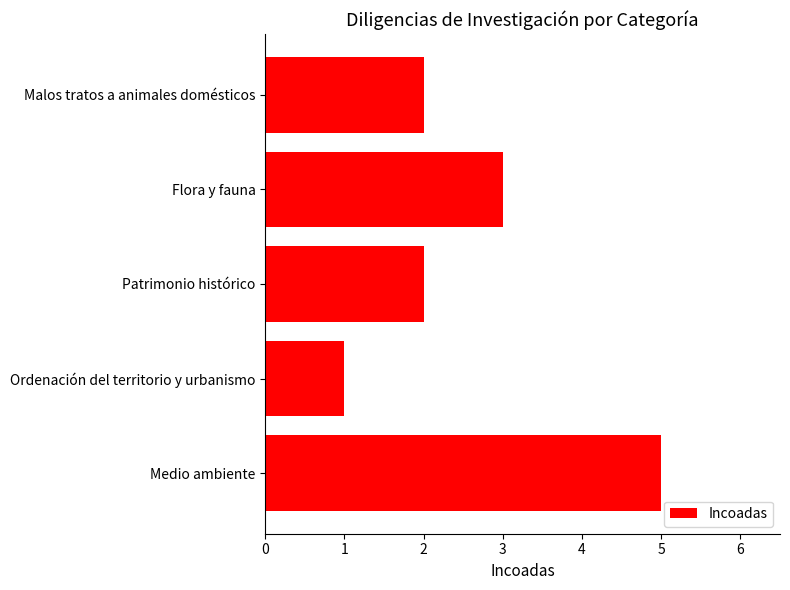

Approximately how many times larger is the value at Ordenación del territorio y urbanismo compared to Flora y fauna?

0.3